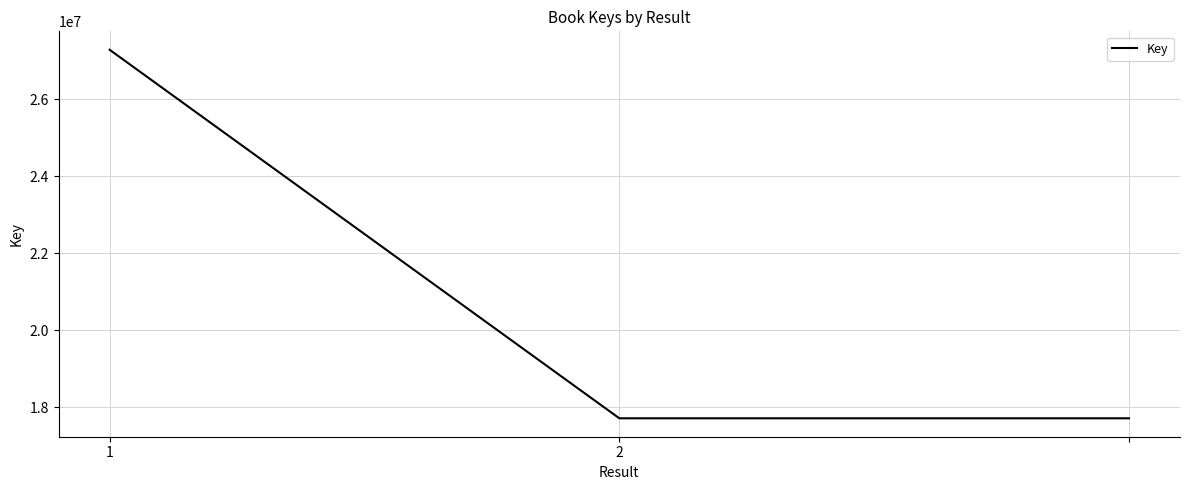

What is the sum of all values?

62707679